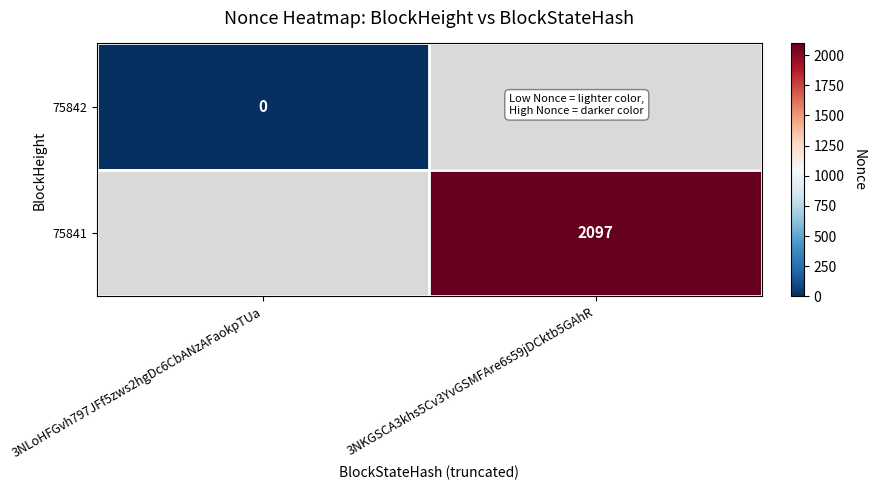

The value of 75841 at 3NKGSCA3khs5Cv3YvGSMFAre6s59jDCktb5GAhR is 2097. True or false?

True